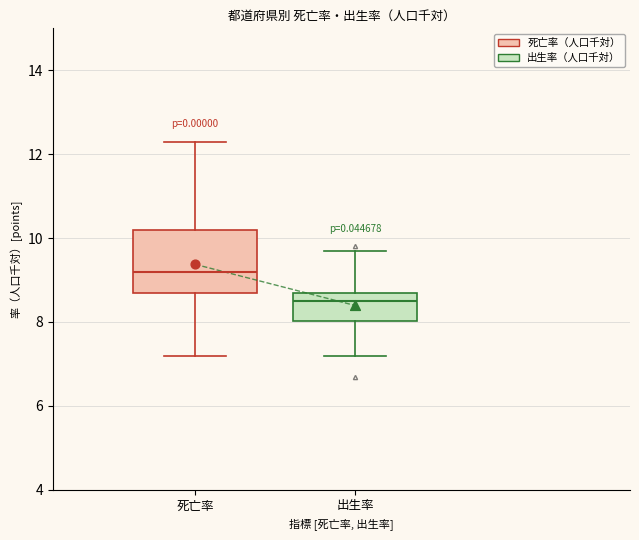

Which box has the highest median line?

死亡率